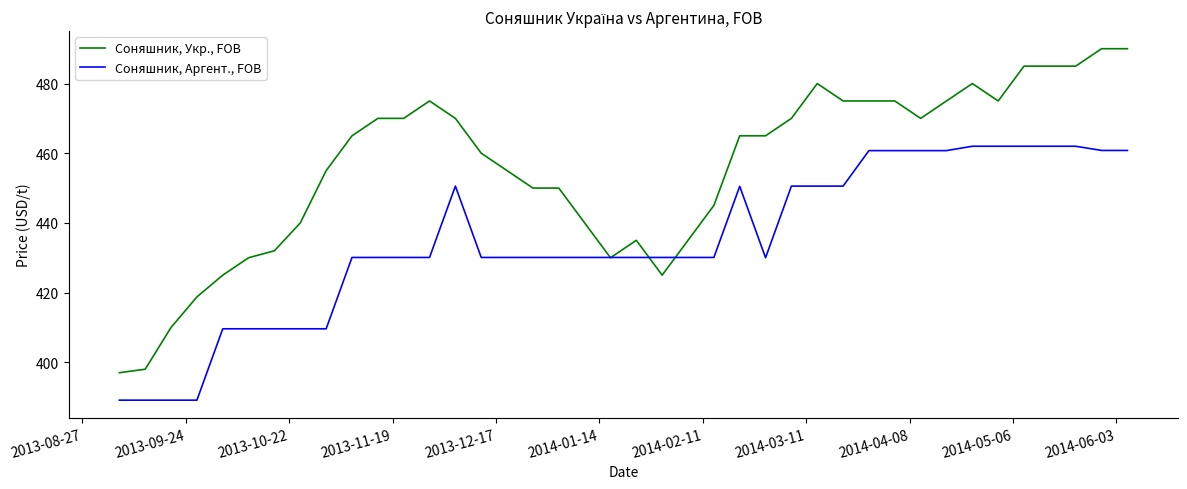

After their last crossing, which series has the higher values: Соняшник, Укр., FOB or Соняшник, Аргент., FOB?

Соняшник, Укр., FOB